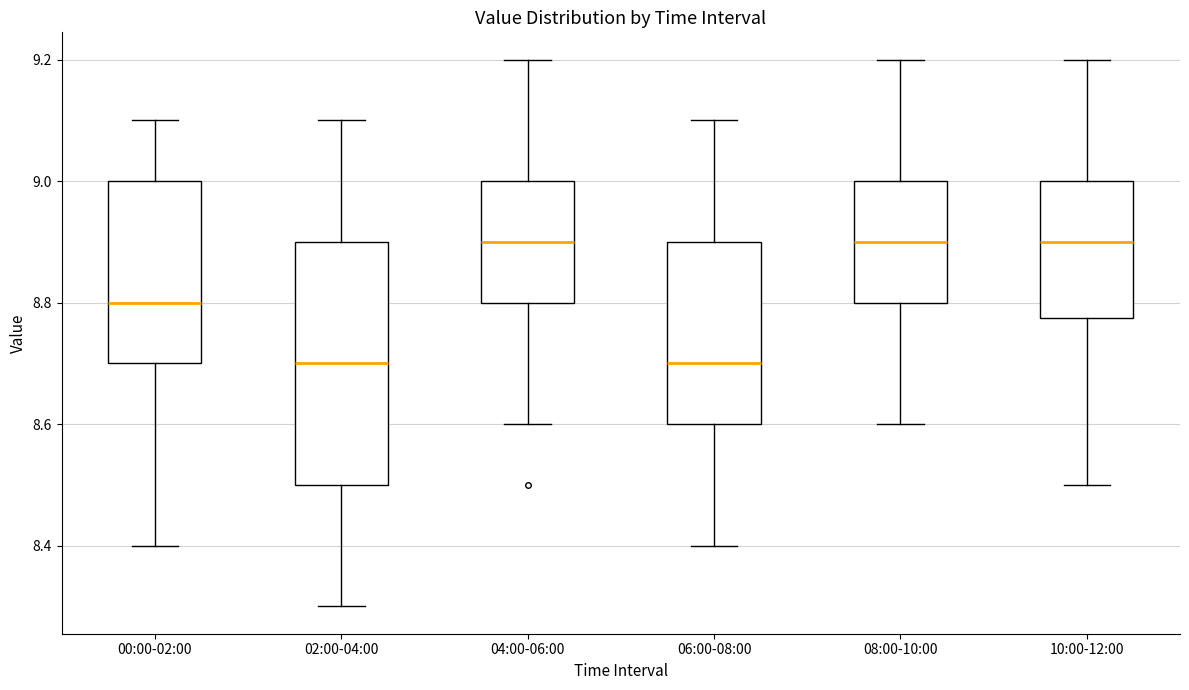

Where is the lower edge of the box for 04:00-06:00 on the y-axis? The values are not printed on the chart, so give them approximately, as read against the axis.

8.80